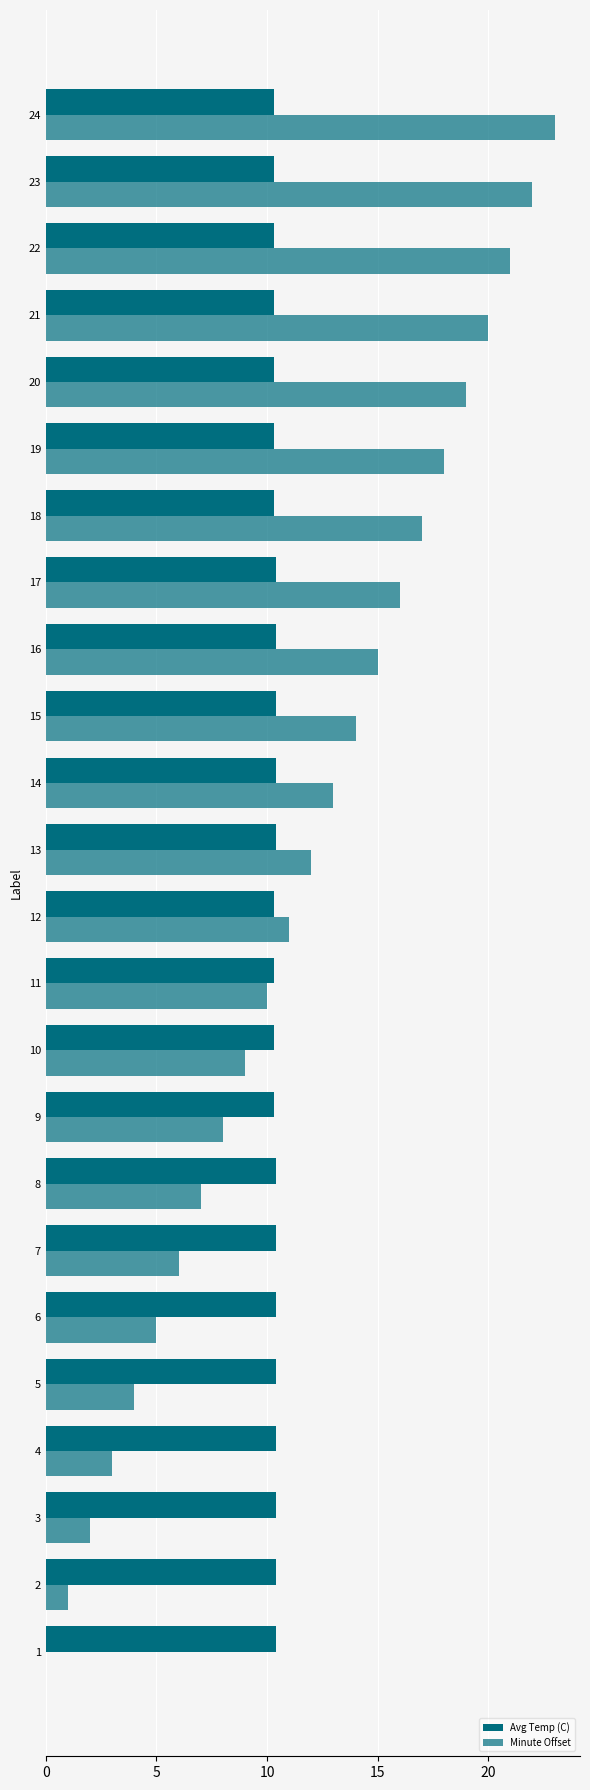

Count the number of data series in this chart.

2